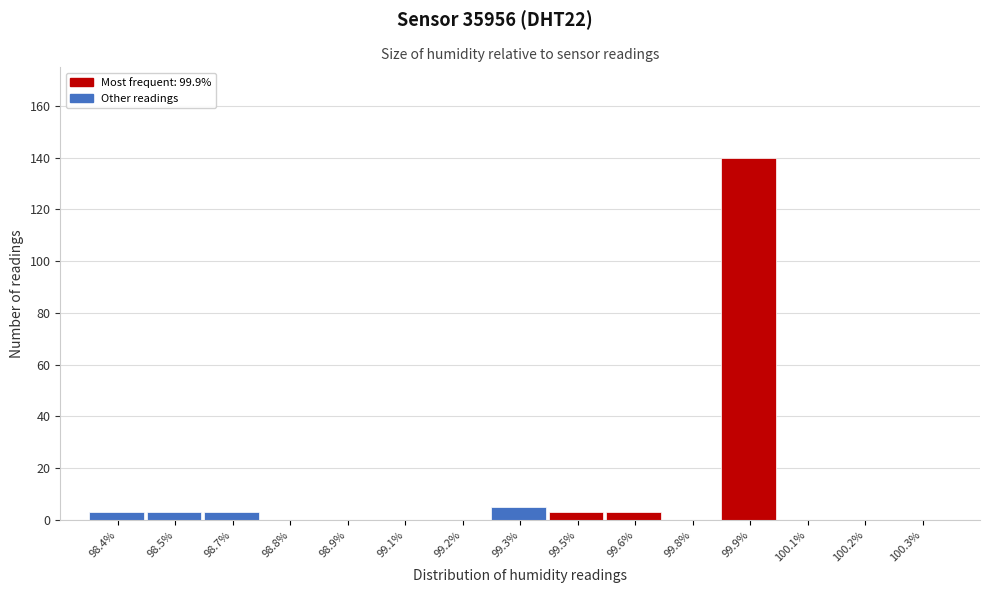

Reading left to right, transcribe all the data shown in this chart.

98.4%=3	98.5%=3	98.7%=3	98.8%=0	98.9%=0	99.1%=0	99.2%=0	99.3%=5	99.5%=3	99.6%=3	99.8%=0	99.9%=140	100.1%=0	100.2%=0	100.3%=0